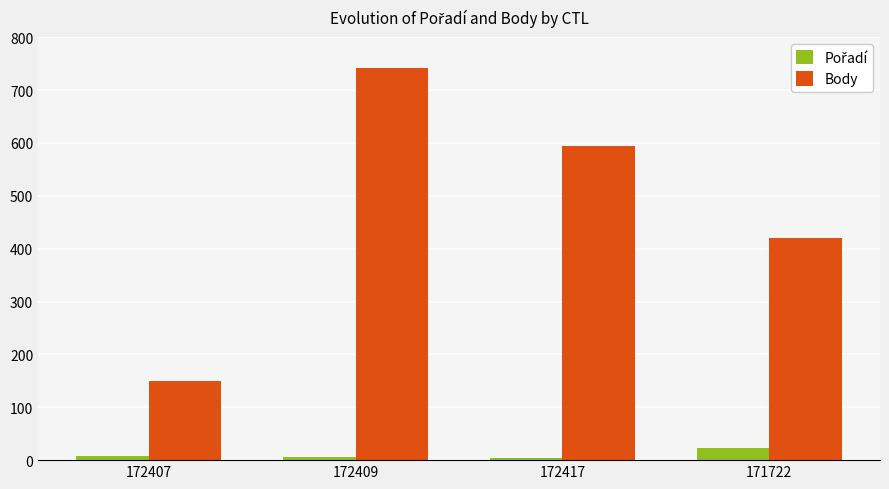

At which label does Body first exceed 594?

172409